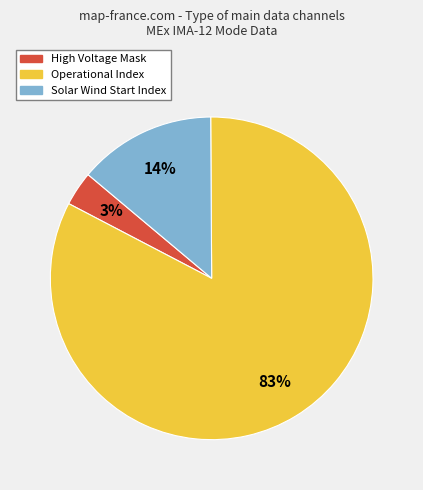

How many slices are in this pie chart?

3